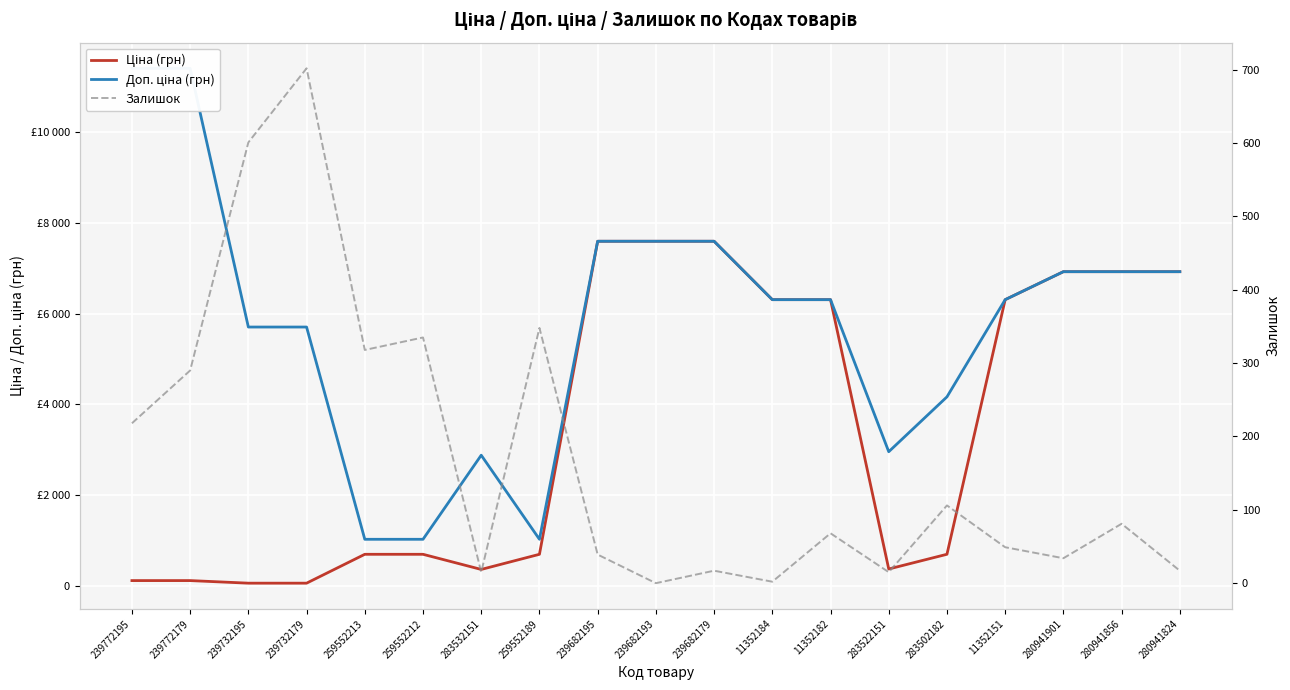

In Залишок, how many points are higher than both neighbors (excluding endpoints)?

7